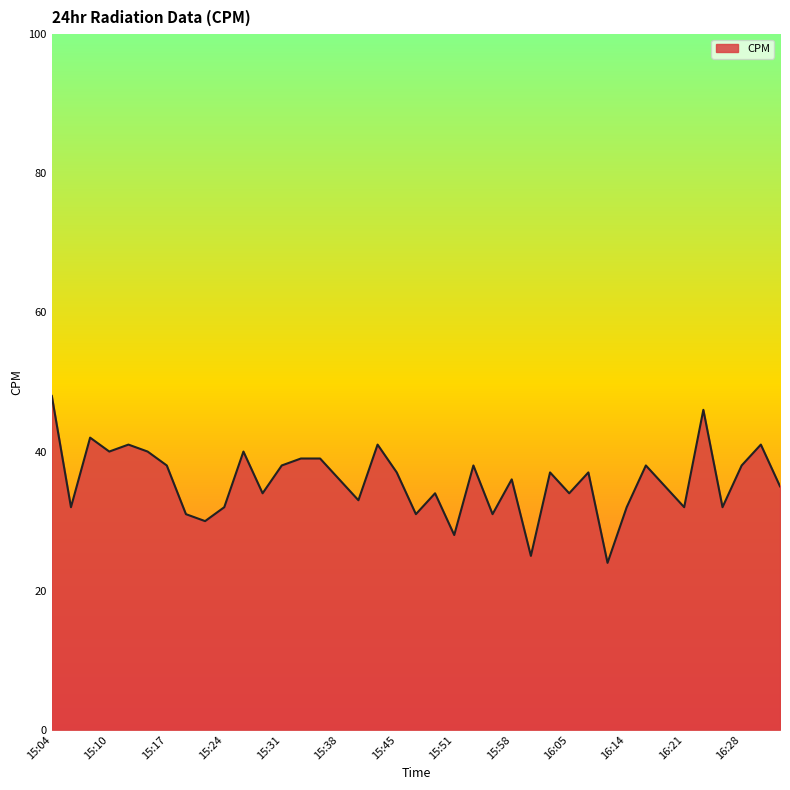

What is the greatest value displayed?

48